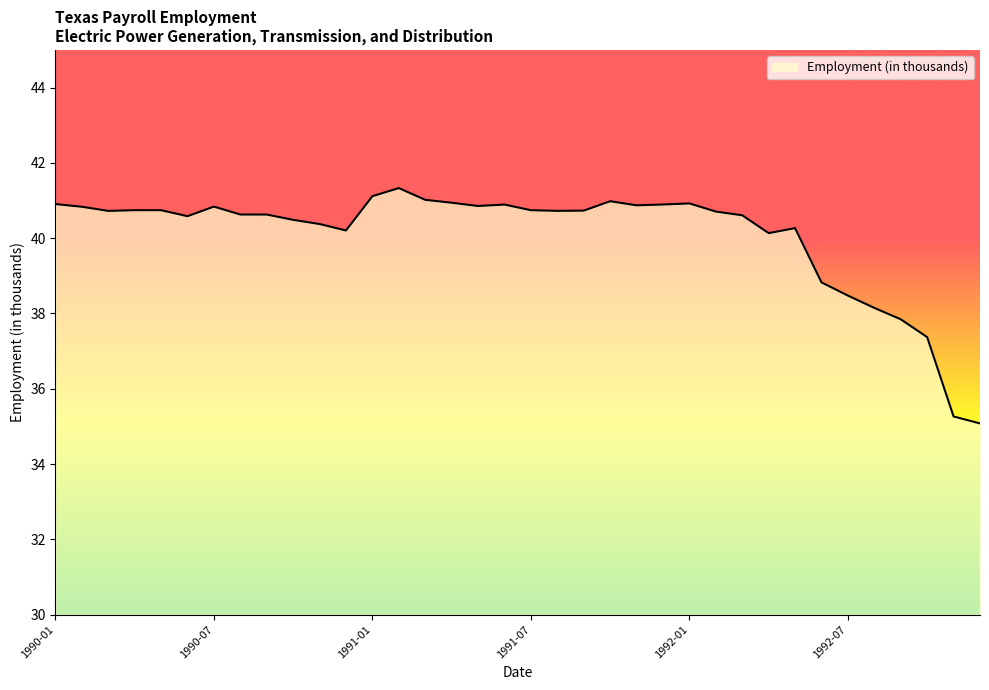

What is the minimum value shown in the chart?

35.1